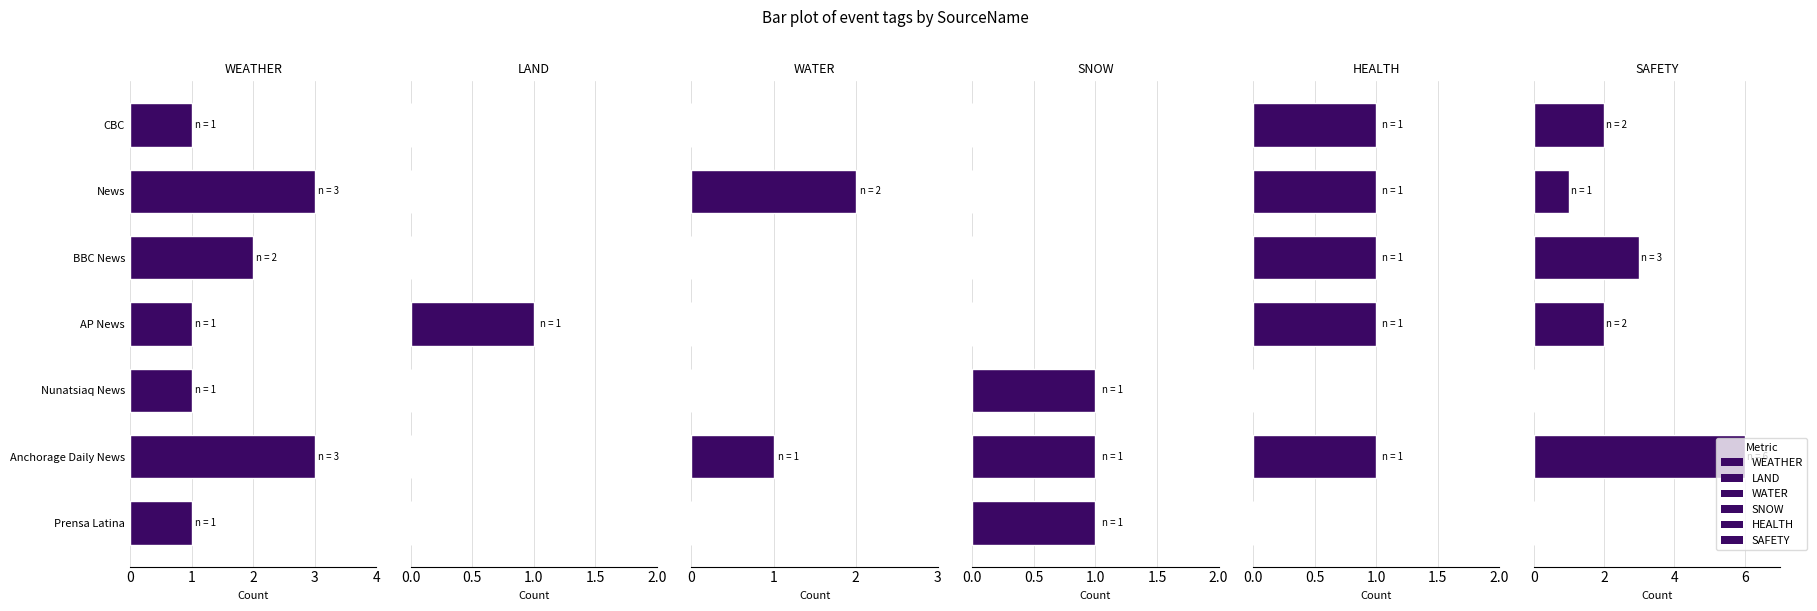

What is the difference between the maximum and minimum values in the SNOW series?

1